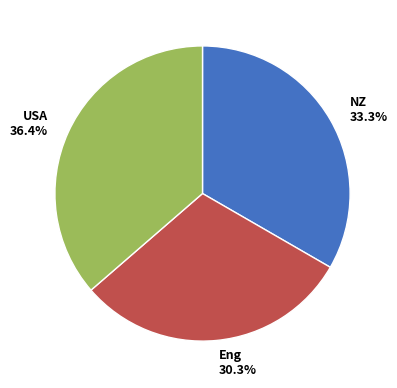

To the nearest percent, what is the difference between the NZ and USA slice percentages?

3%